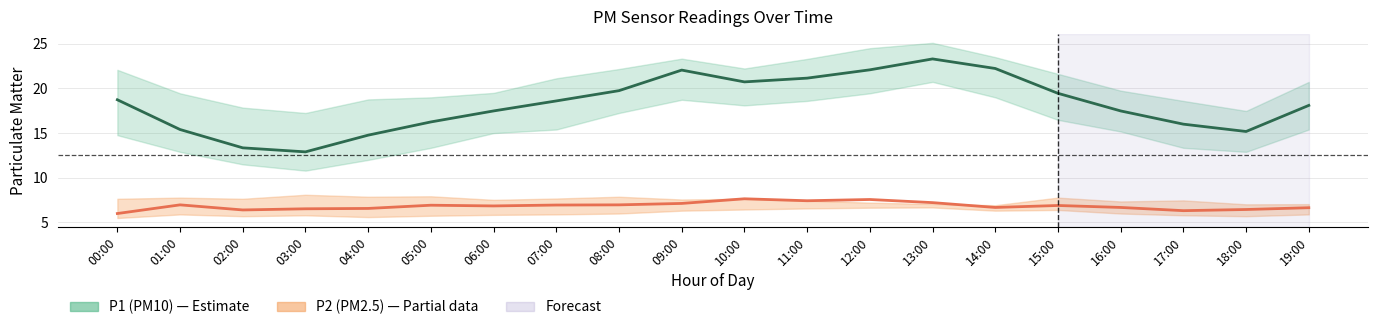

List the labels in order of P2 (PM2.5) value, smallest first.

00:00, 17:00, 02:00, 18:00, 03:00, 04:00, 19:00, 14:00, 16:00, 06:00, 15:00, 05:00, 07:00, 01:00, 08:00, 09:00, 13:00, 11:00, 12:00, 10:00